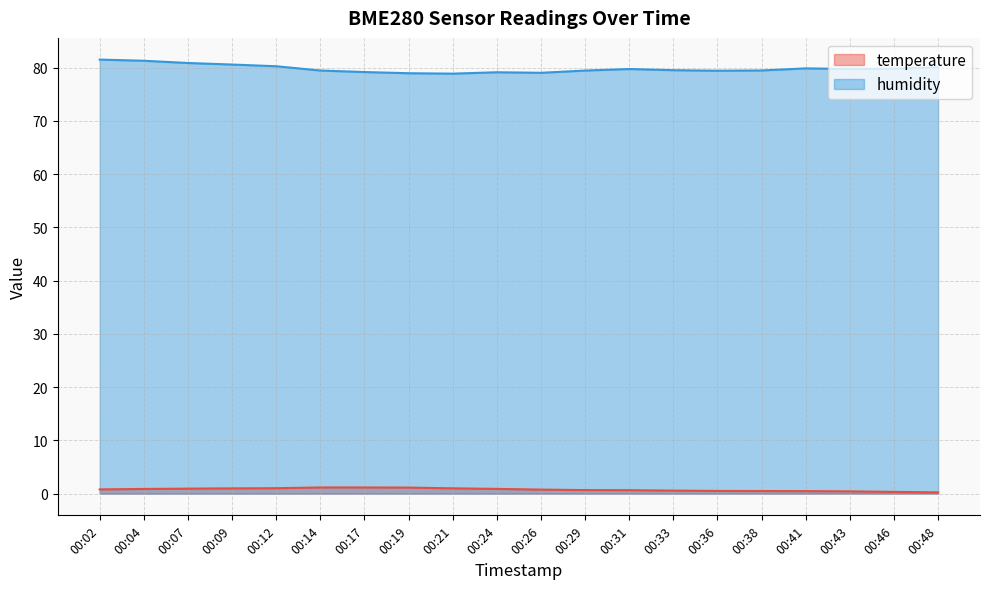

Read the humidity value at 00:46.

79.8